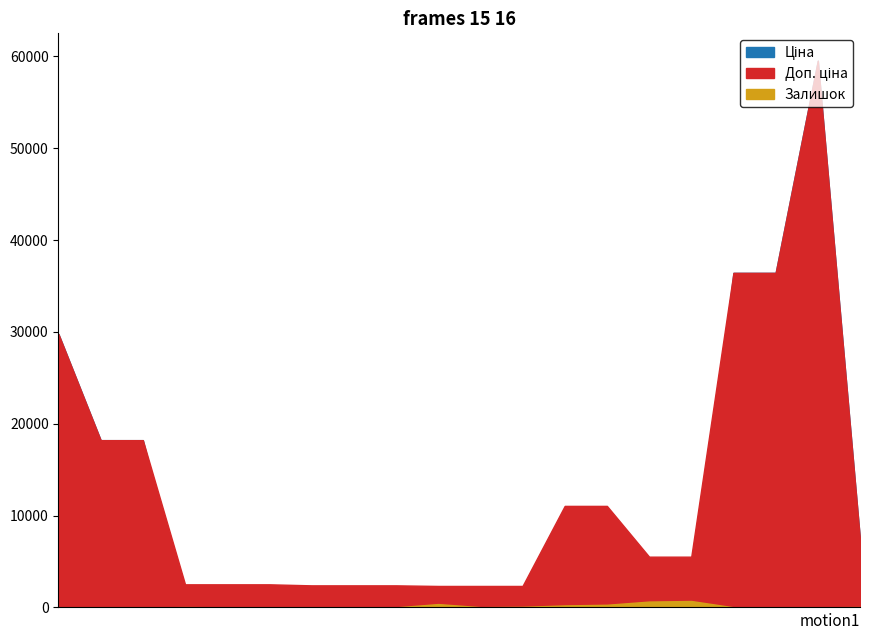

Does the chart have visible grid lines?

No